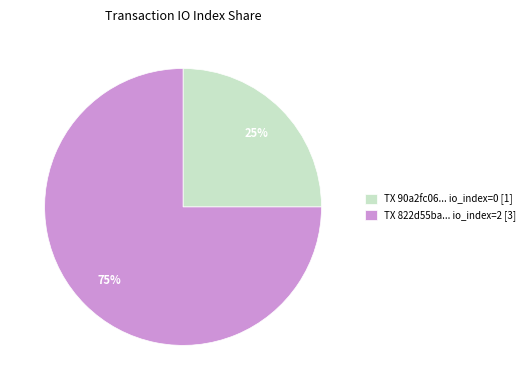

Combined, do TX 90a2fc06... io_index=0 [1] and TX 822d55ba... io_index=2 [3] account for over 50%?

Yes